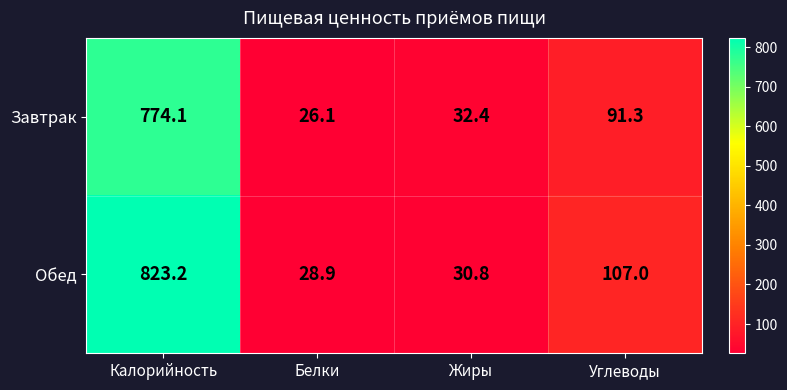

Reading left to right, list all the values displayed in this chart.

Завтрак: 774.1	26.1	32.4	91.3
Обед: 823.2	28.9	30.8	107.0